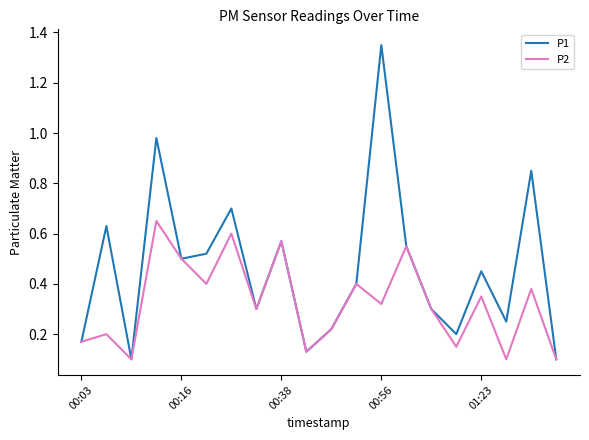

Rank the series by their maximum value, from lowest to highest.

P2, P1